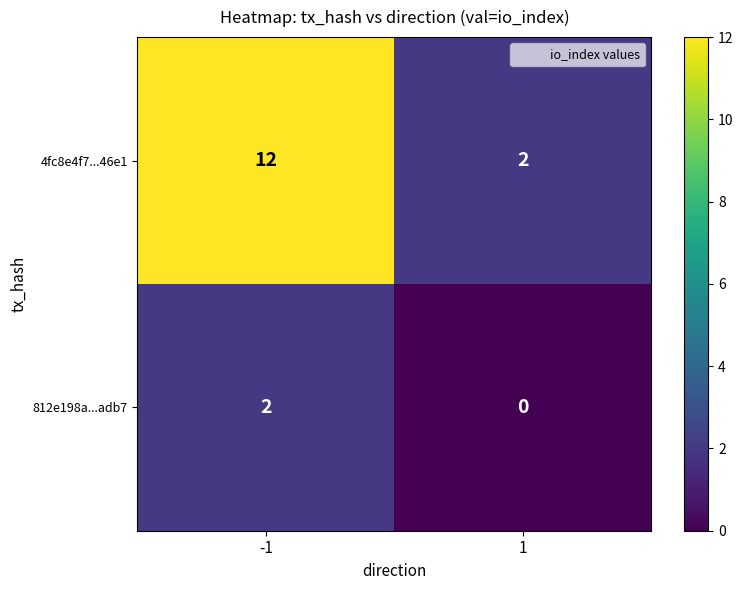

What is the sum of the 4fc8e4f7...46e1 values at -1 and 1?

14